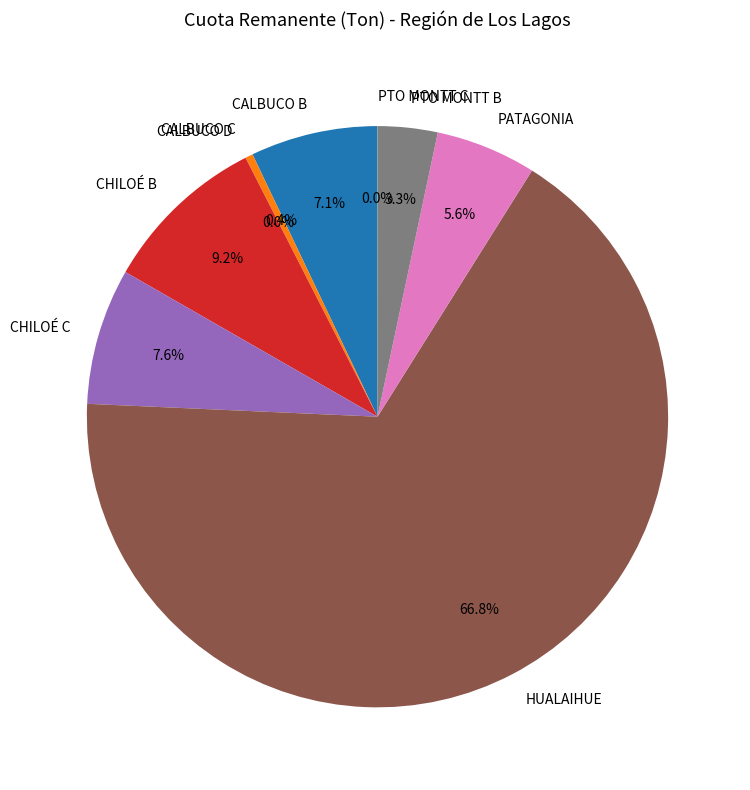

Which has a higher value, CALBUCO C or CHILOÉ B?

CHILOÉ B